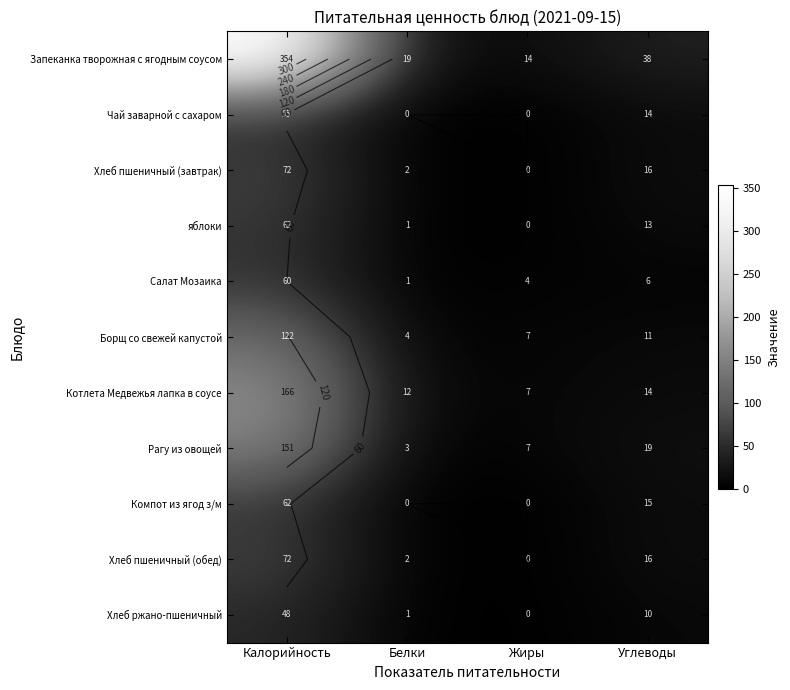

At which label does Хлеб пшеничный (завтрак) reach its peak?

Калорийность